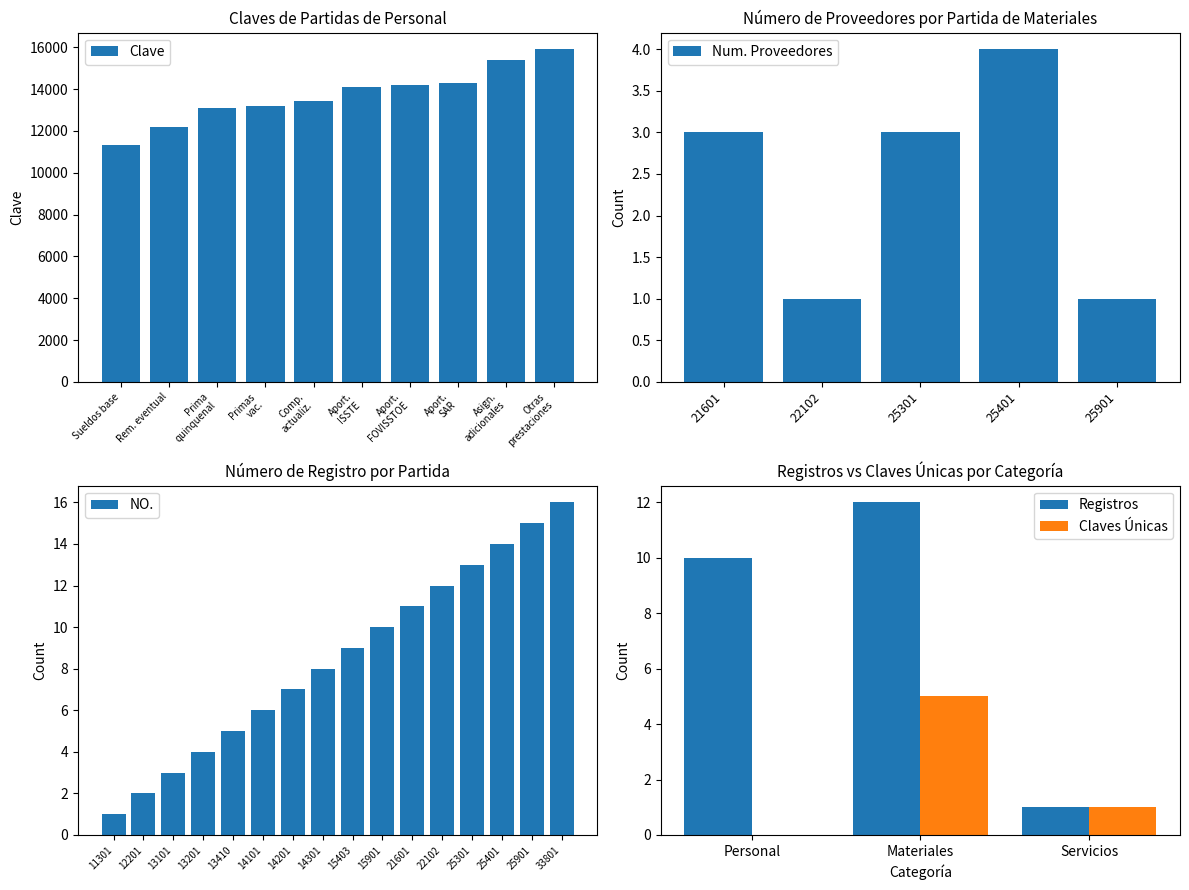

At which label does Clave reach its minimum?

Sueldos base